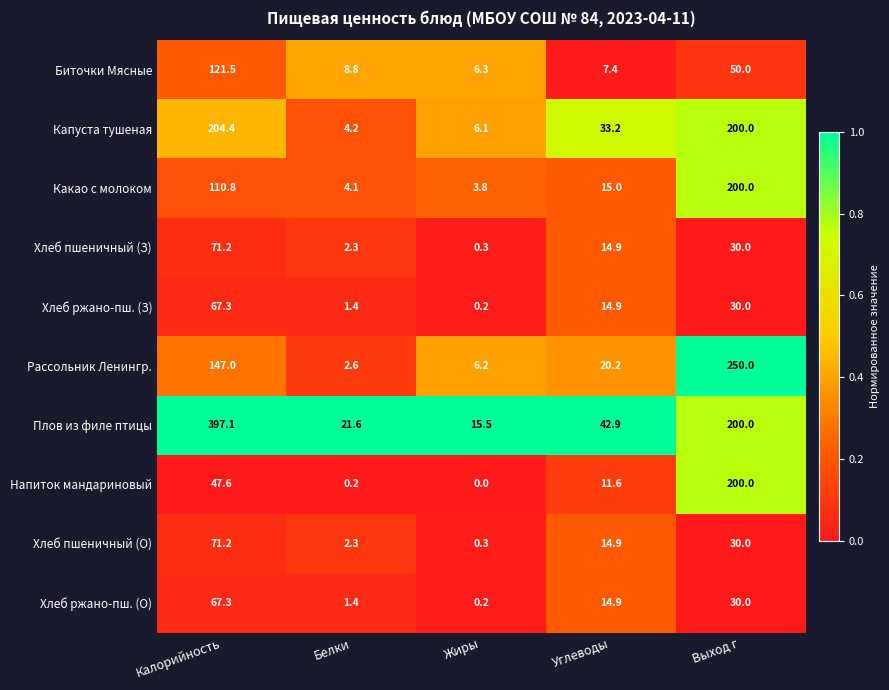

Which series has the widest spread of values?

Плов из филе птицы